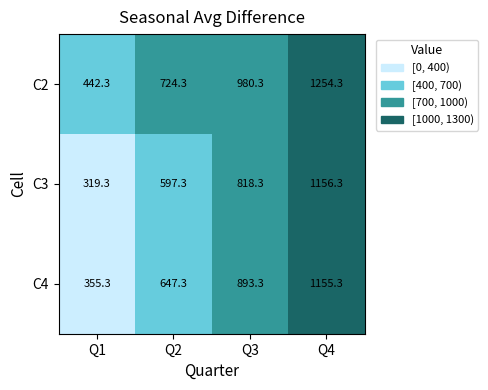

How many series are shown in this chart?

3